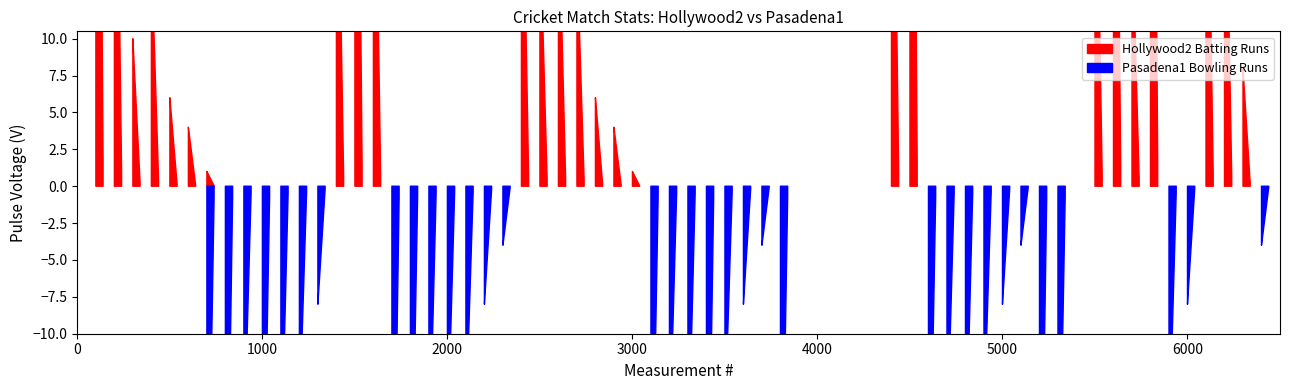

What is the difference between the maximum and minimum values in the Hollywood2 Batting Runs series?

70